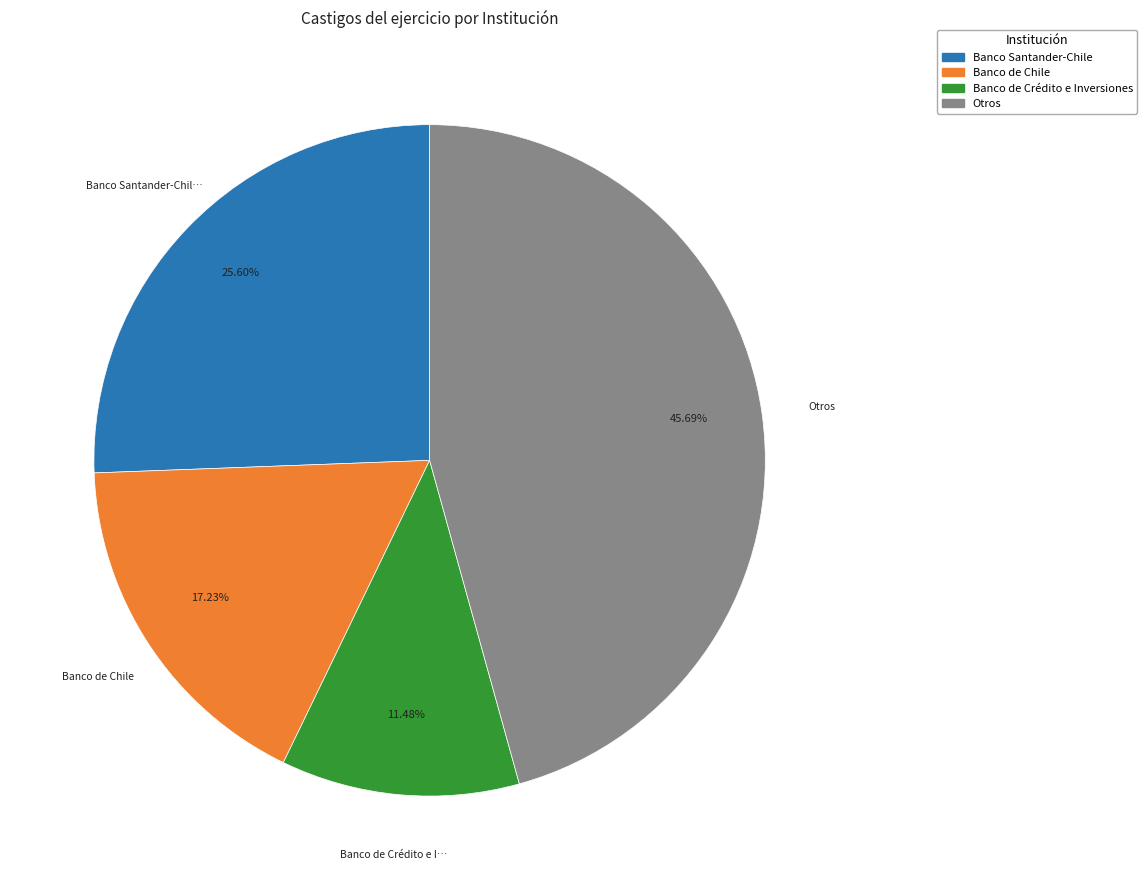

Is there any slice that represents more than half of the pie?

No